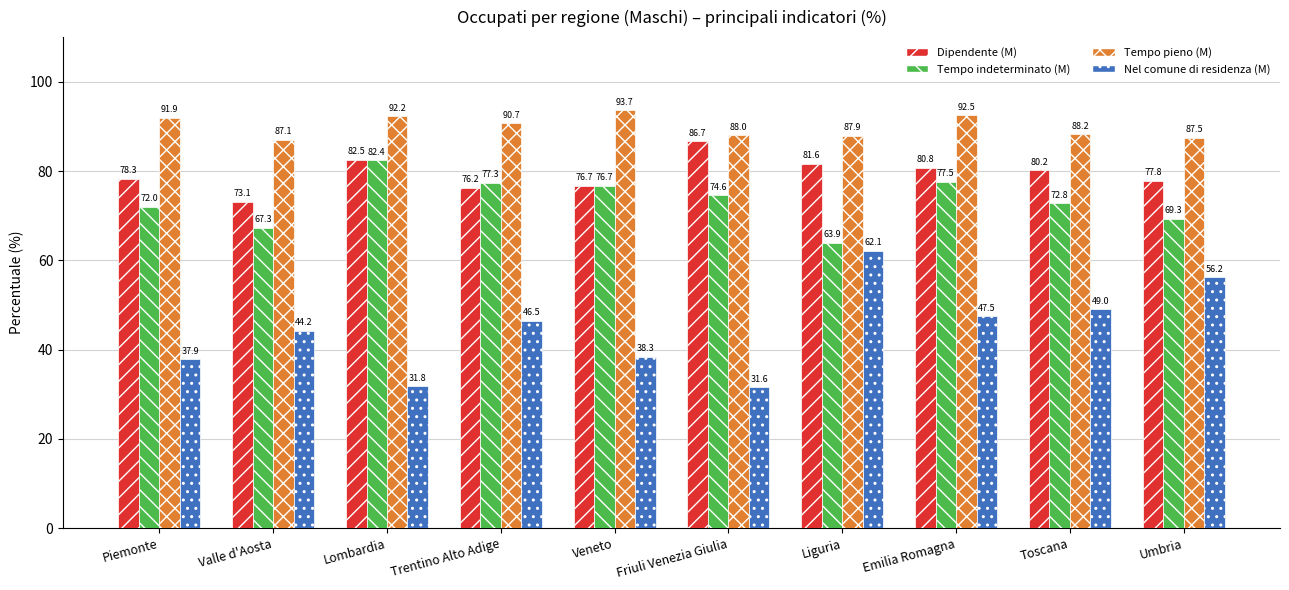

True or false: Tempo indeterminato (M) has a value of 115.1 at Emilia Romagna.

False